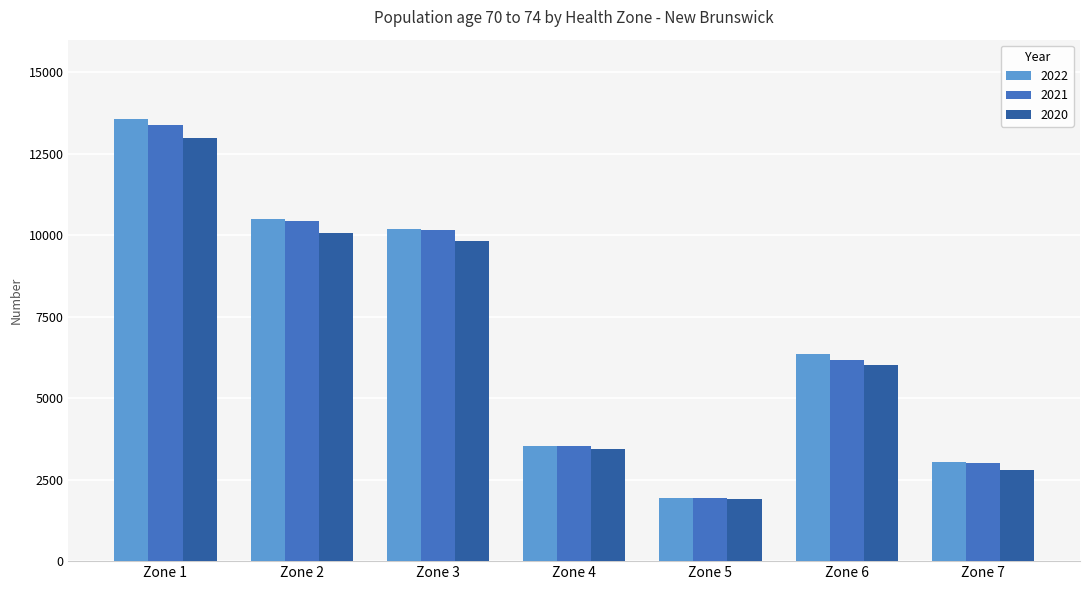

How many categories are shown in the chart?

7